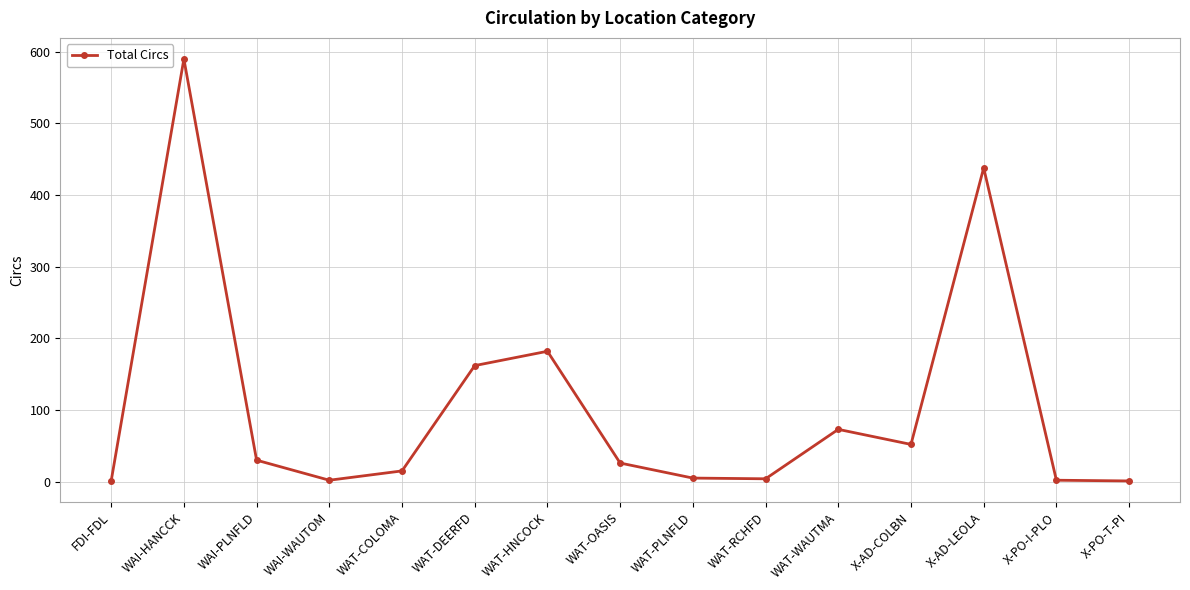

How many interior local peaks (higher than both neighbors) does the data have?

4